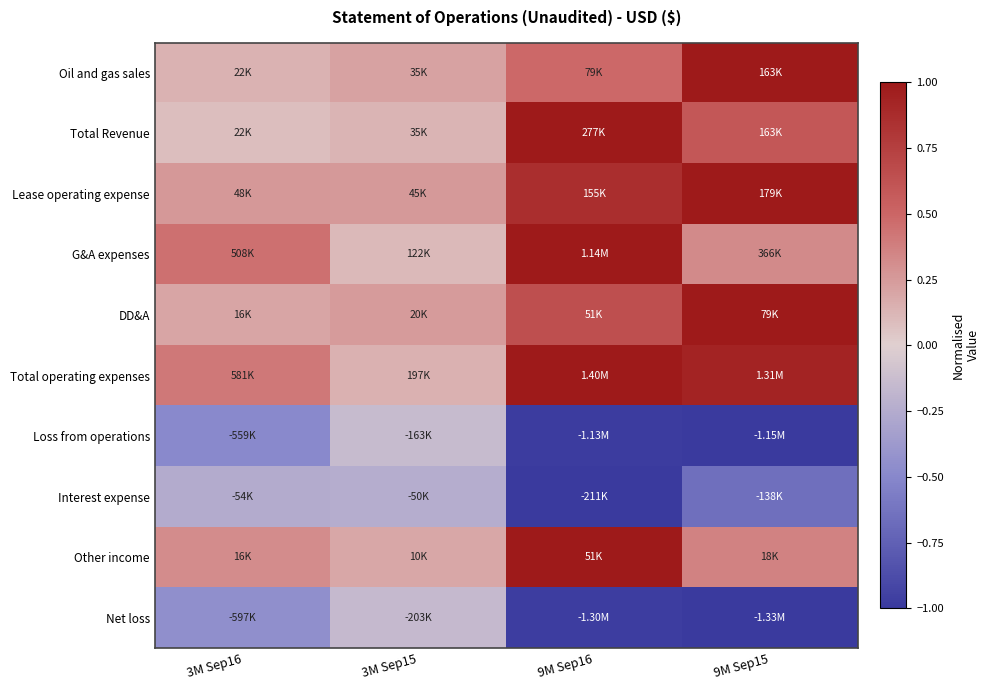

Between 3M Sep15 and 9M Sep16, which series saw the biggest shift?

G&A expenses